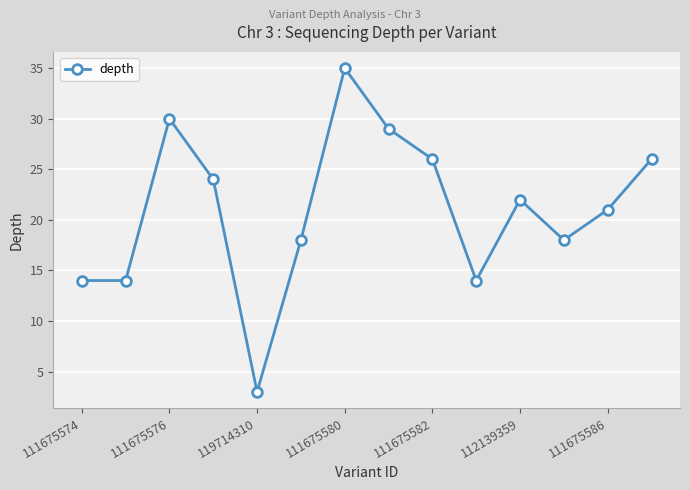

What is the value of the 11th point from the left?

22